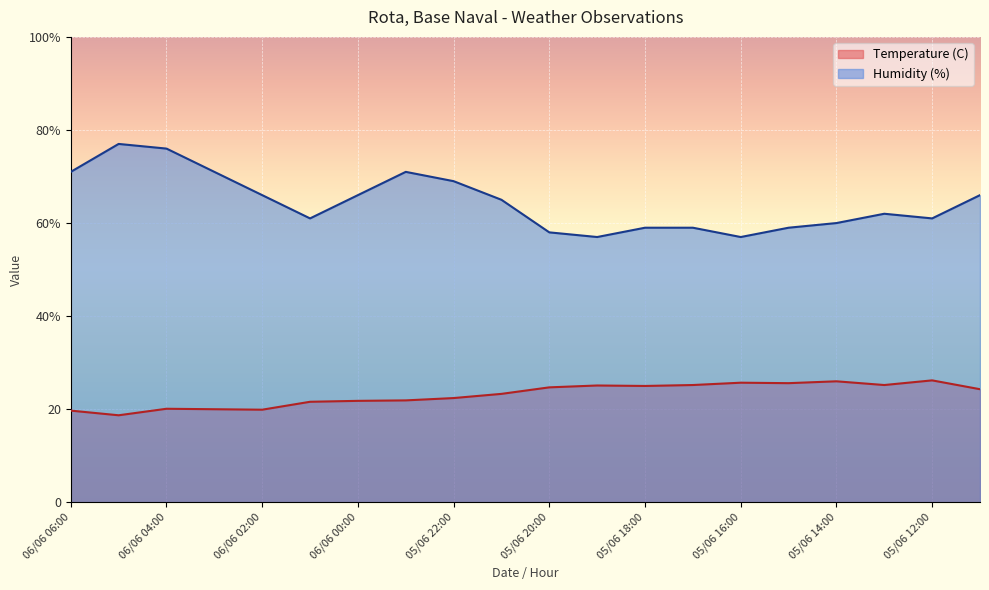

What is the value of the Temperature (C) point at the 12th from the left?

25.1